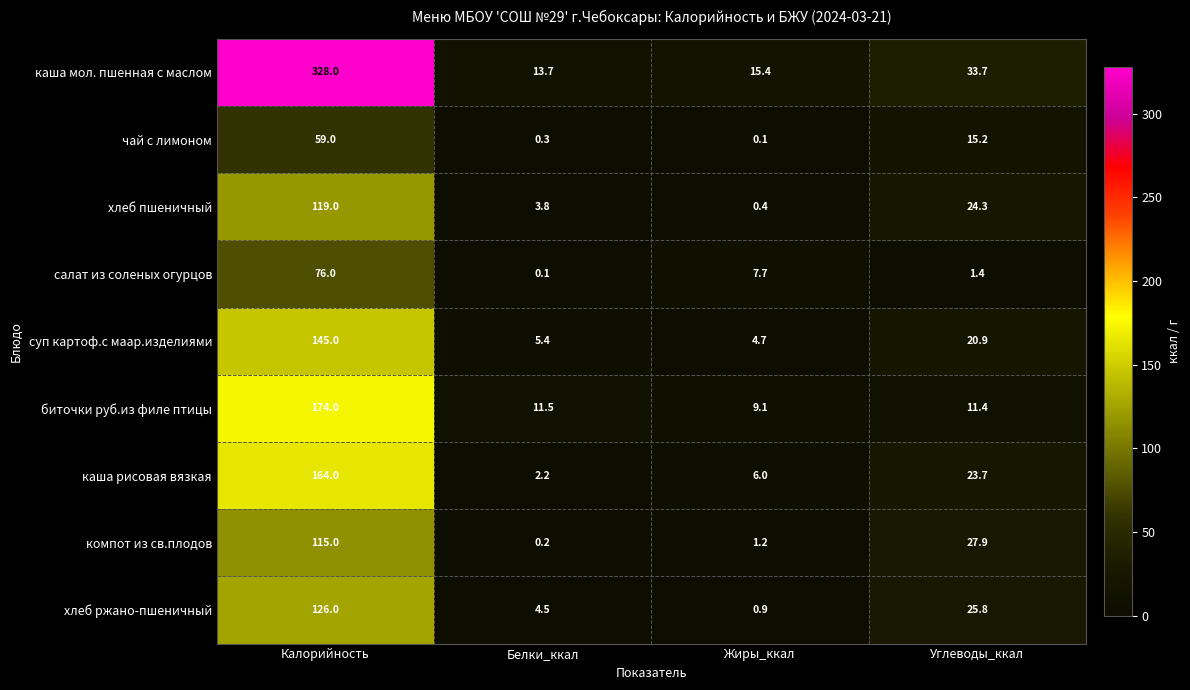

What is the difference between the чай с лимоном values at Калорийность and Белки_ккал?

58.7